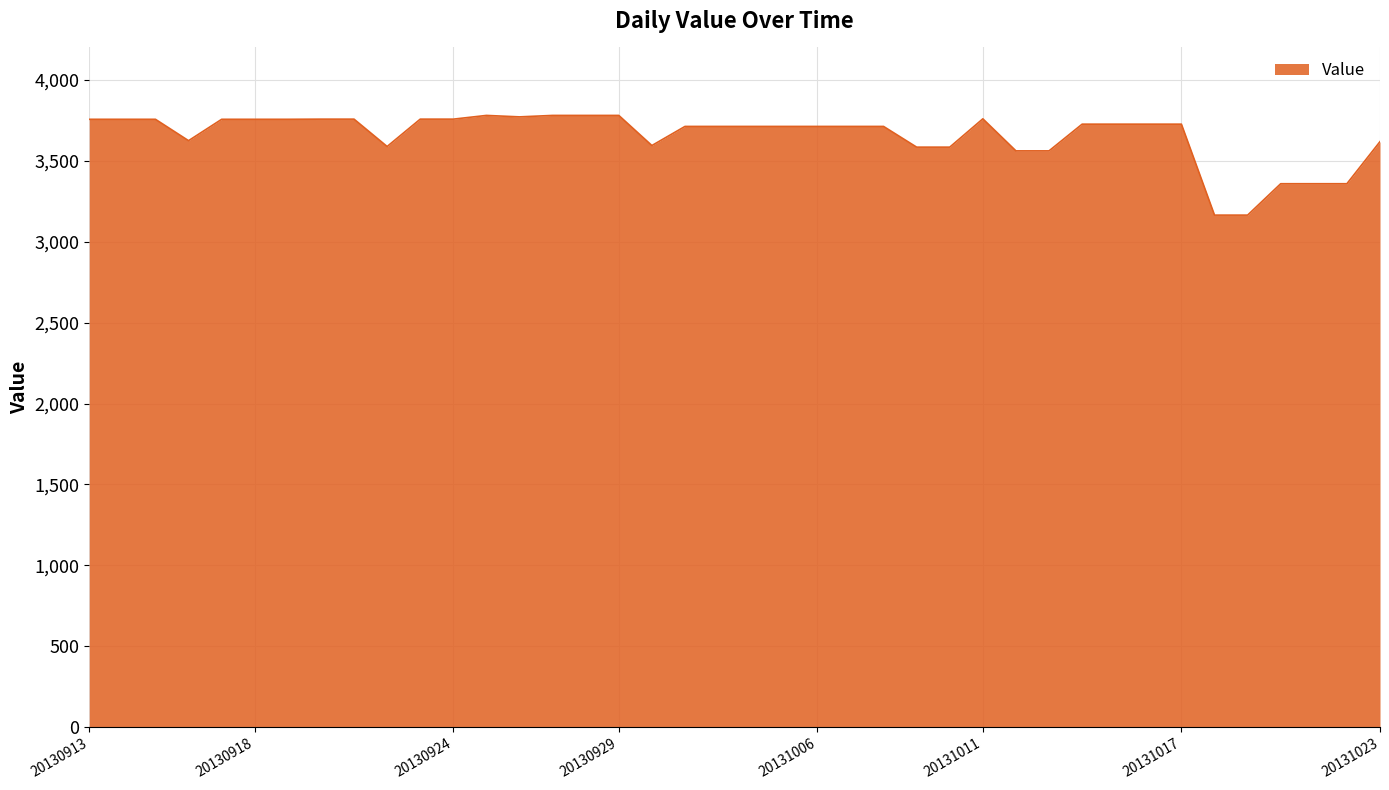

What is the maximum value shown in the chart?

3780